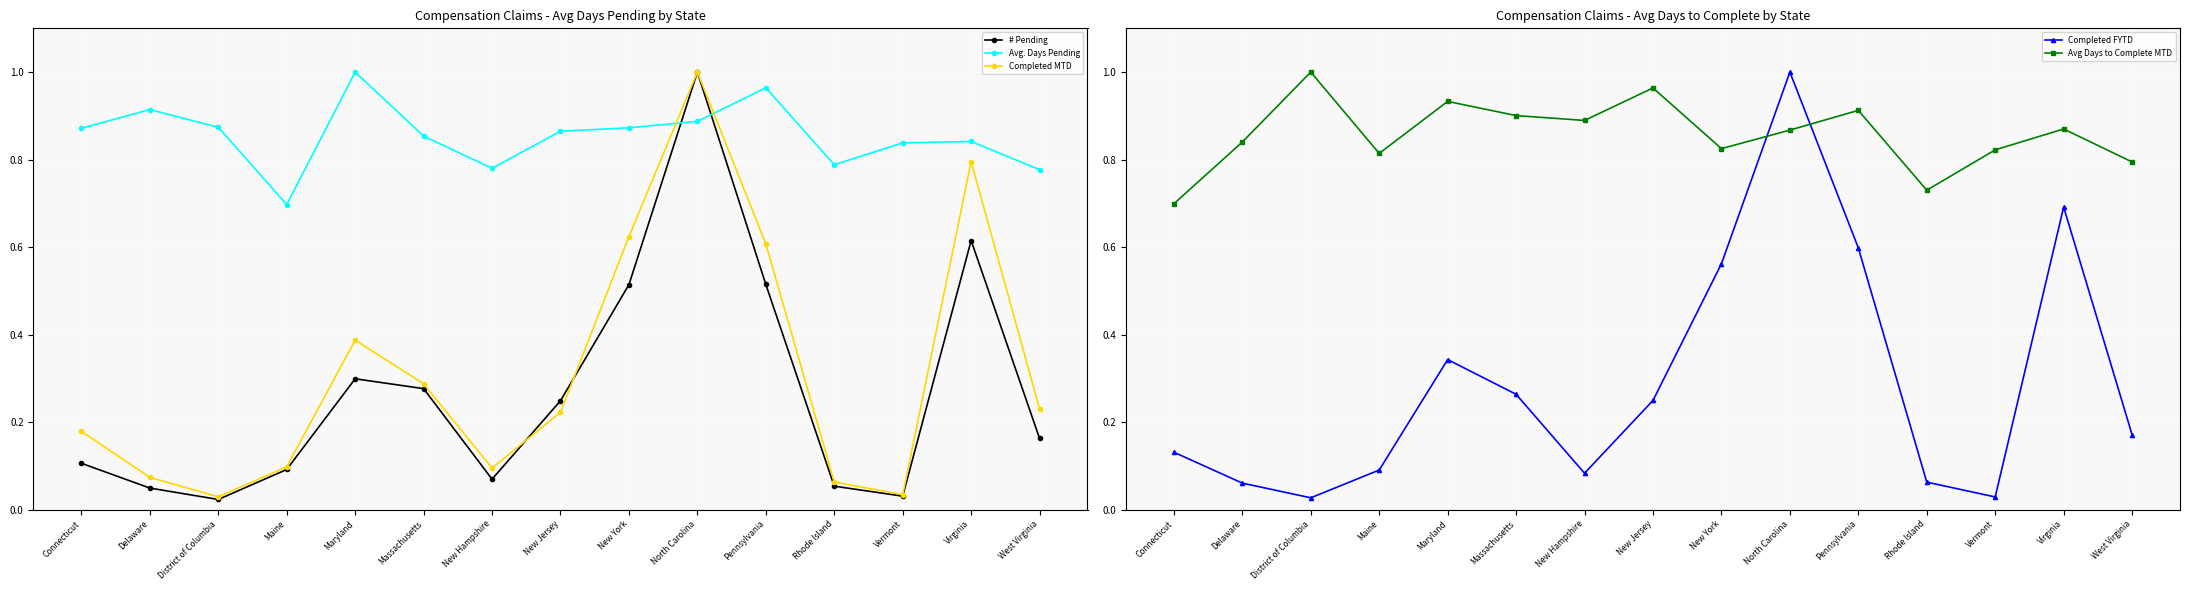

How many intersections are there between Completed MTD and Avg Days to Complete MTD?

2